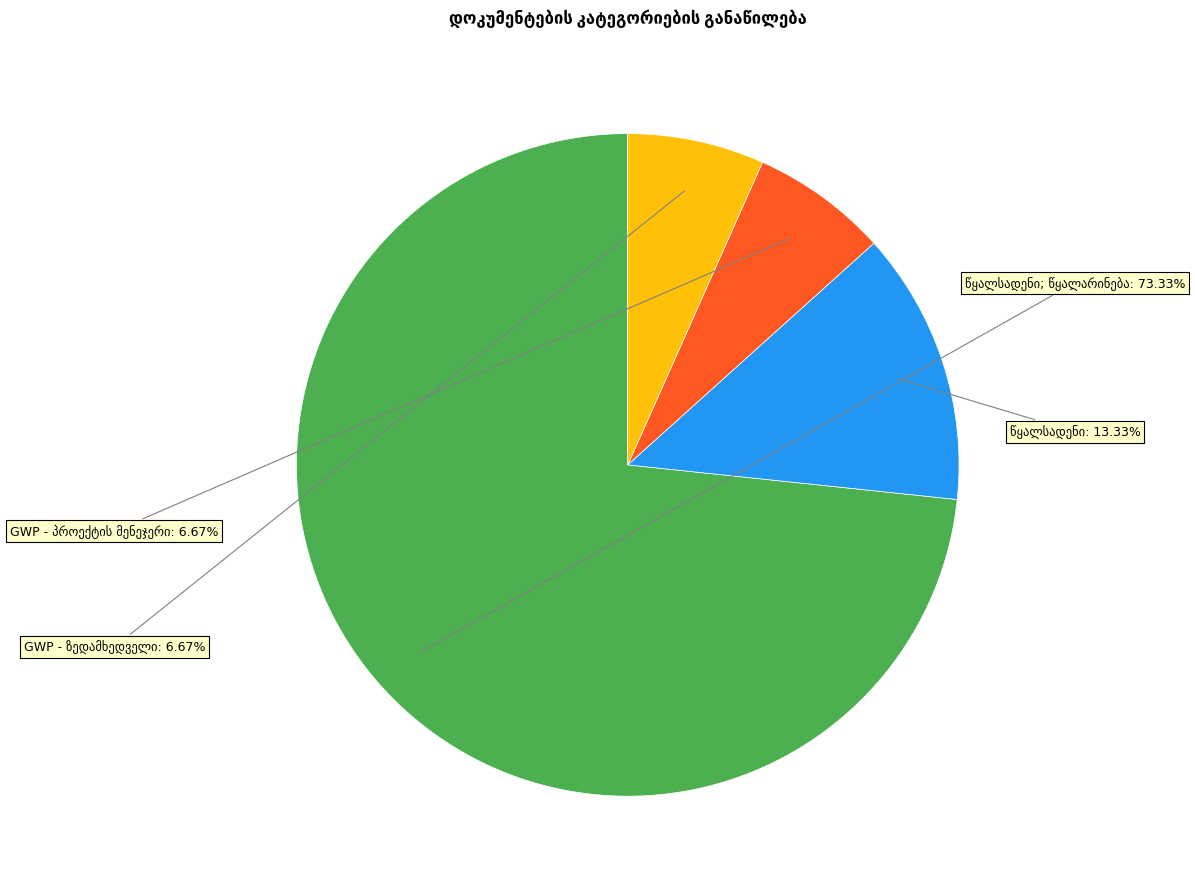

Is there any slice that represents more than half of the pie?

Yes